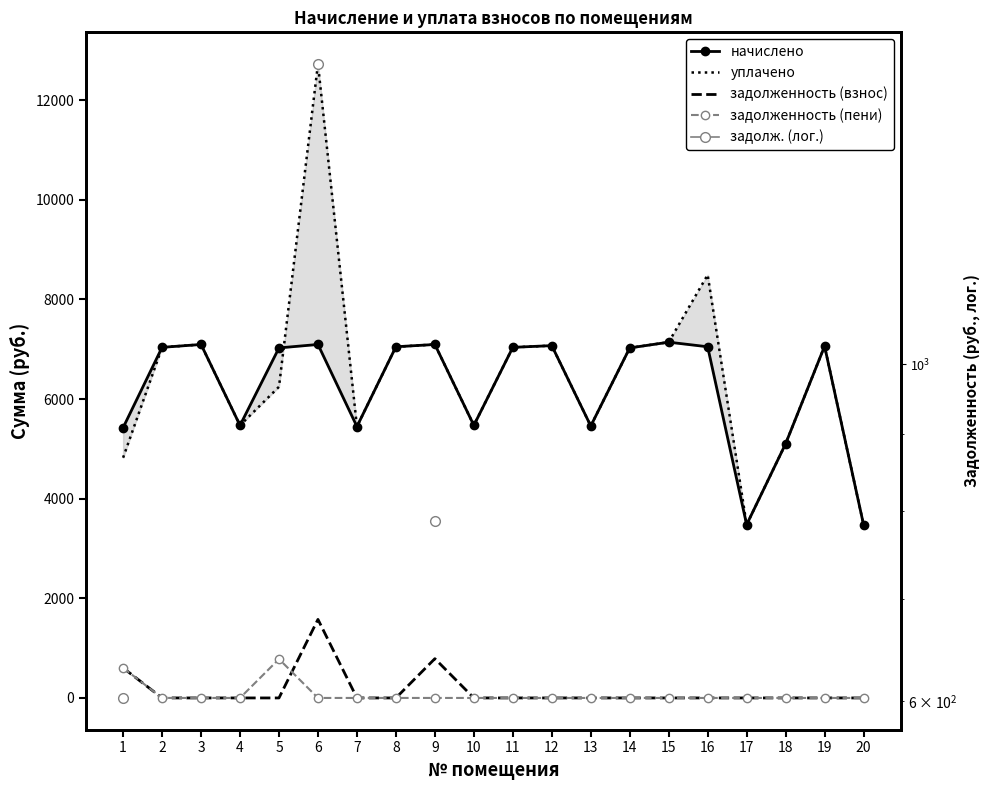

At which category is the sum across all series the highest?

6